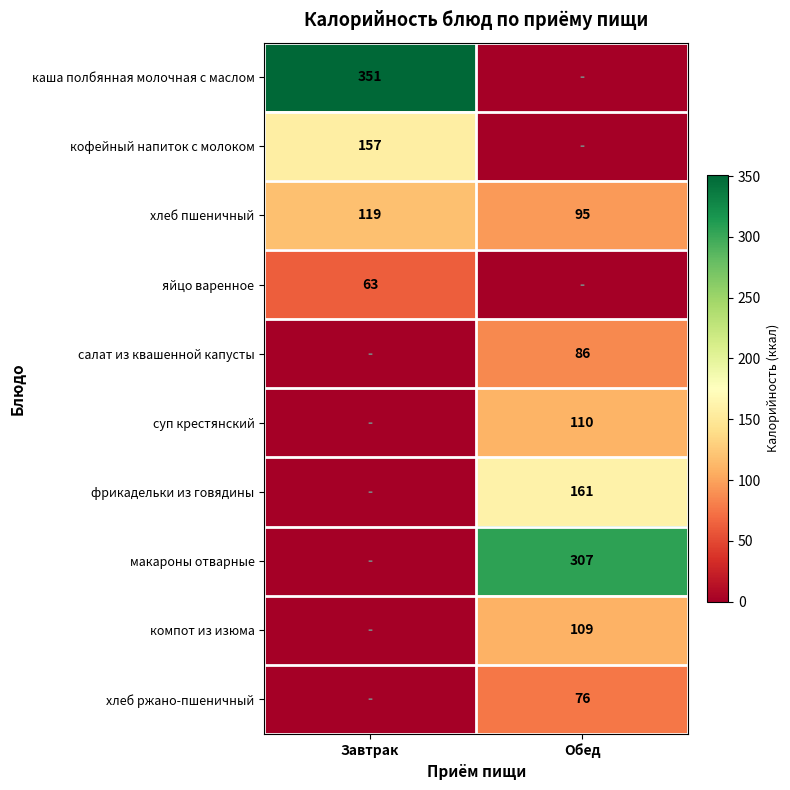

What is the average value of the хлеб пшеничный series?

107